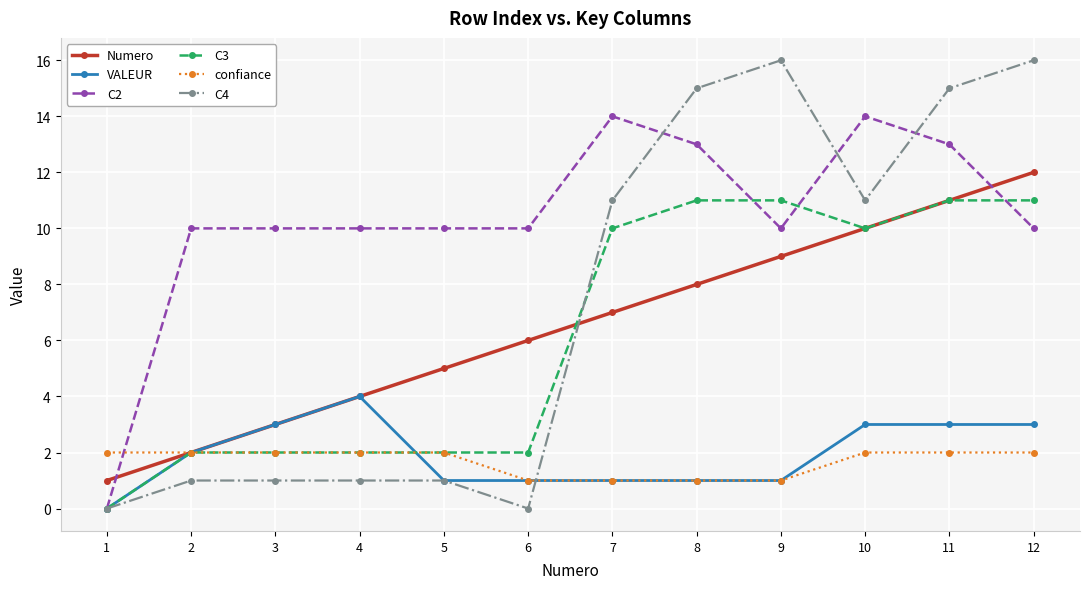

Which series has the widest spread of values?

C4